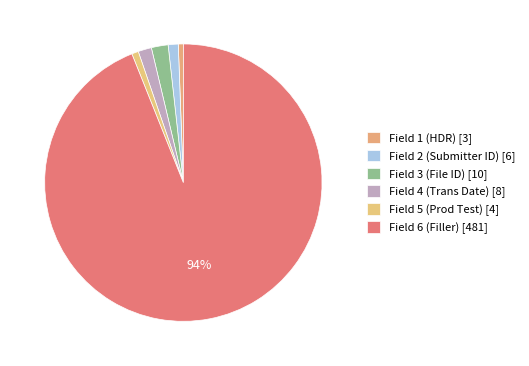

Do Field 1 (HDR) and Field 3 (File ID) together represent more than half of the pie?

No